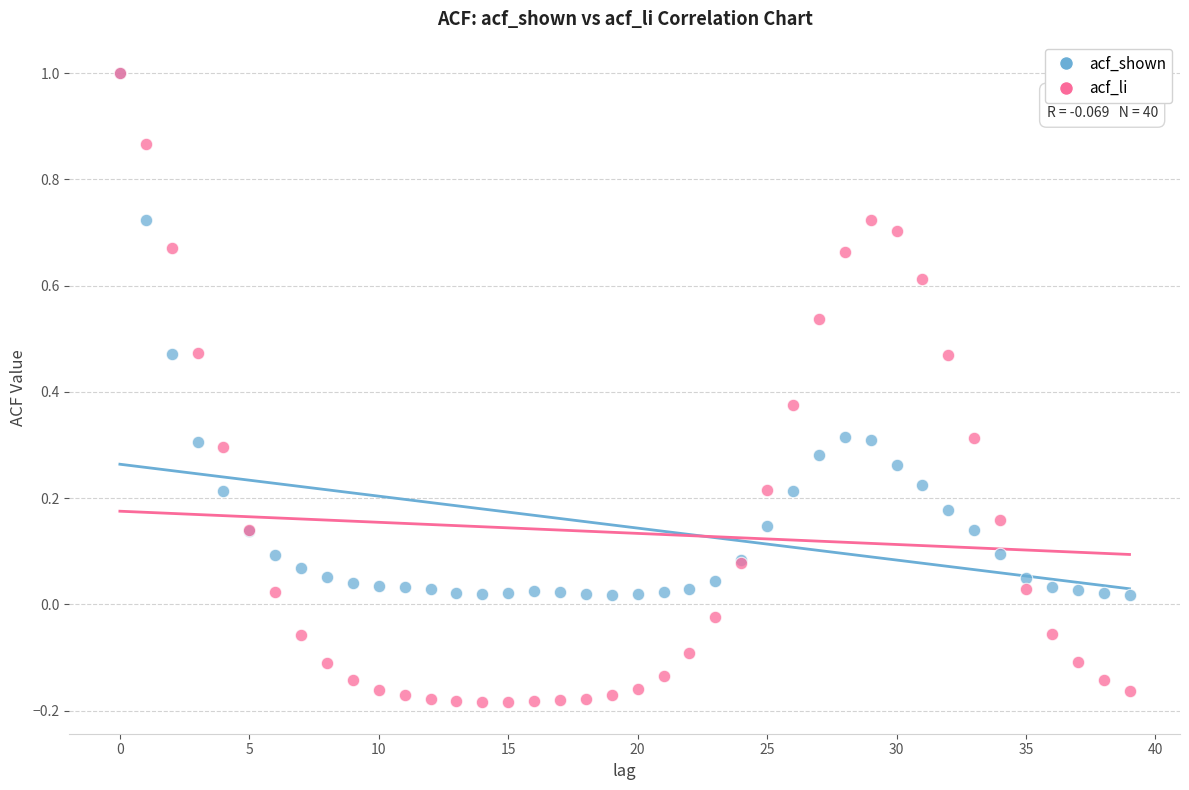

What are all the series names shown in the legend?

acf_shown, acf_li